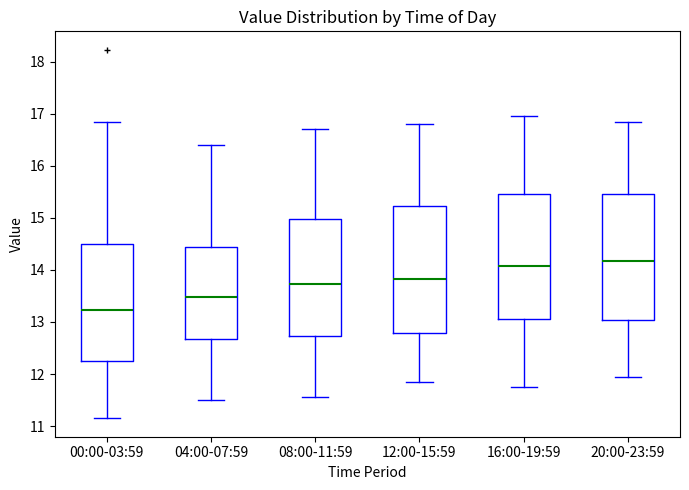

Reading left to right, read every box against the y-axis: the position of its median line, the range the box covers, and the ends of its whiskers. The values are not printed on the chart, so give them approximately, as read against the axis.

00:00-03:59: median 13.2, box 12.2 to 14.5, whiskers 11.2 to 16.9
04:00-07:59: median 13.5, box 12.7 to 14.4, whiskers 11.5 to 16.4
08:00-11:59: median 13.7, box 12.7 to 15.0, whiskers 11.6 to 16.7
12:00-15:59: median 13.8, box 12.8 to 15.2, whiskers 11.9 to 16.8
16:00-19:59: median 14.1, box 13.1 to 15.5, whiskers 11.8 to 17.0
20:00-23:59: median 14.2, box 13.0 to 15.5, whiskers 12.0 to 16.9